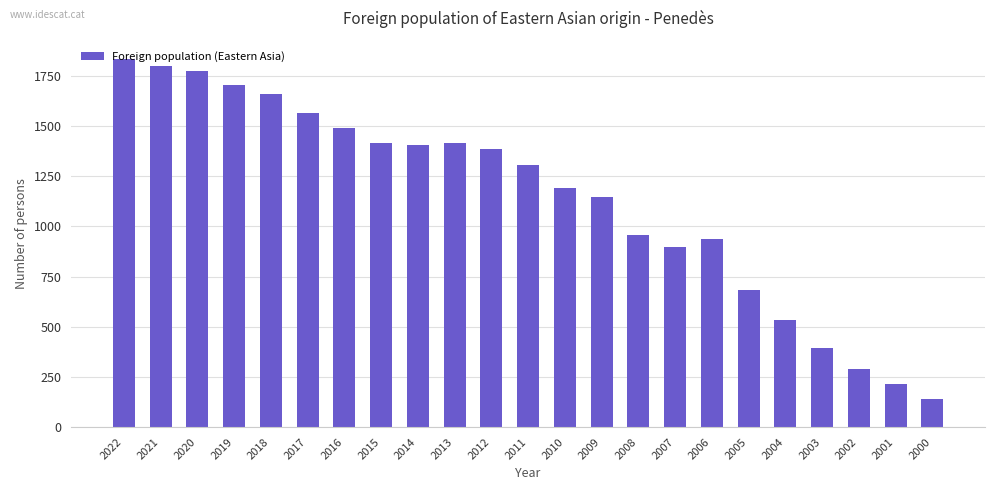

What is the minimum value shown in the chart?

142